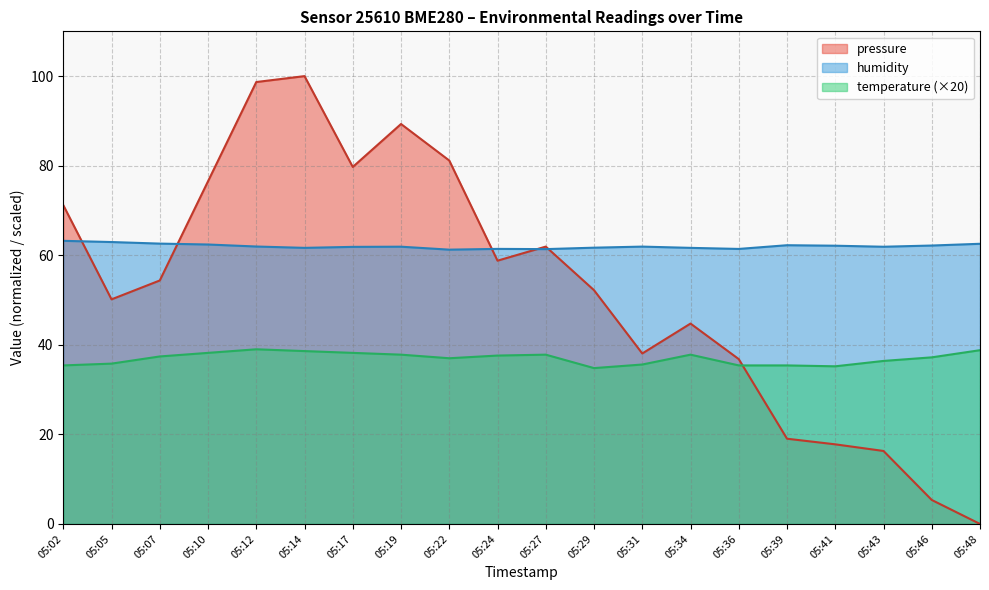

Where does the temperature series first go above 37?

05:07